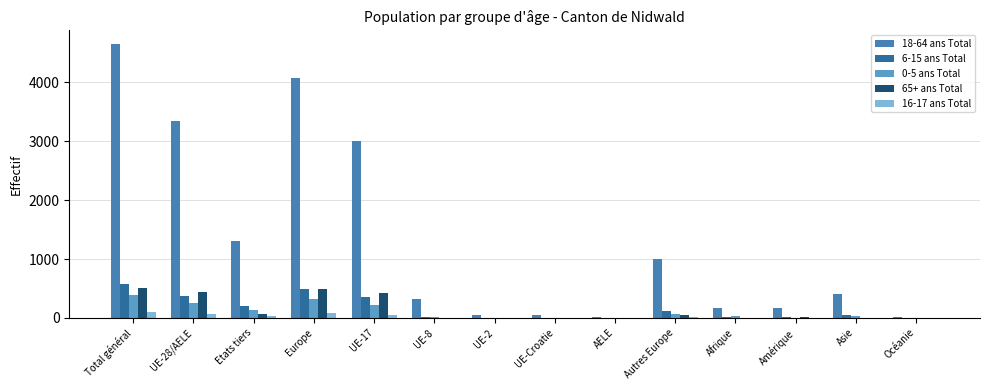

How many groups of bars are there?

14